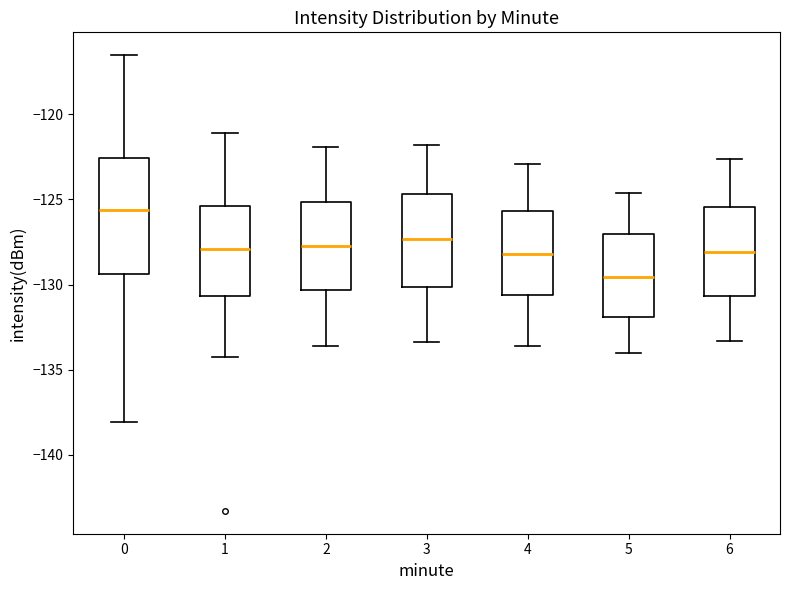

Which box's median line is the lowest?

5